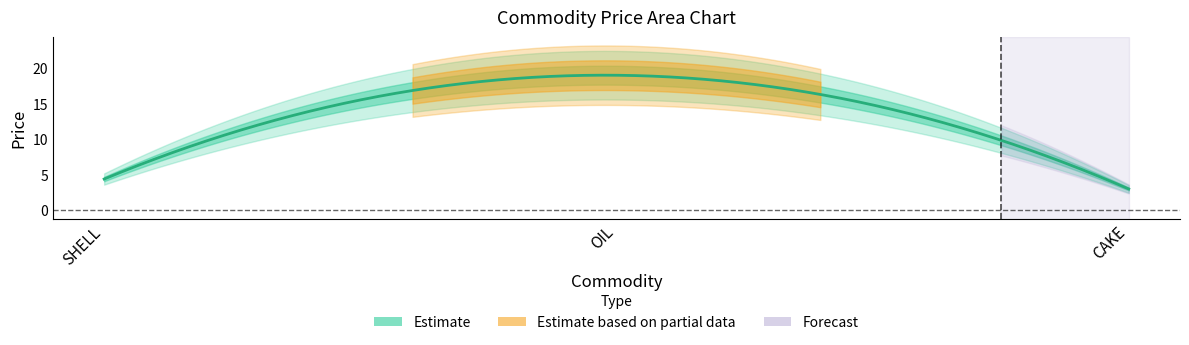

What position from the left is CAKE?

3